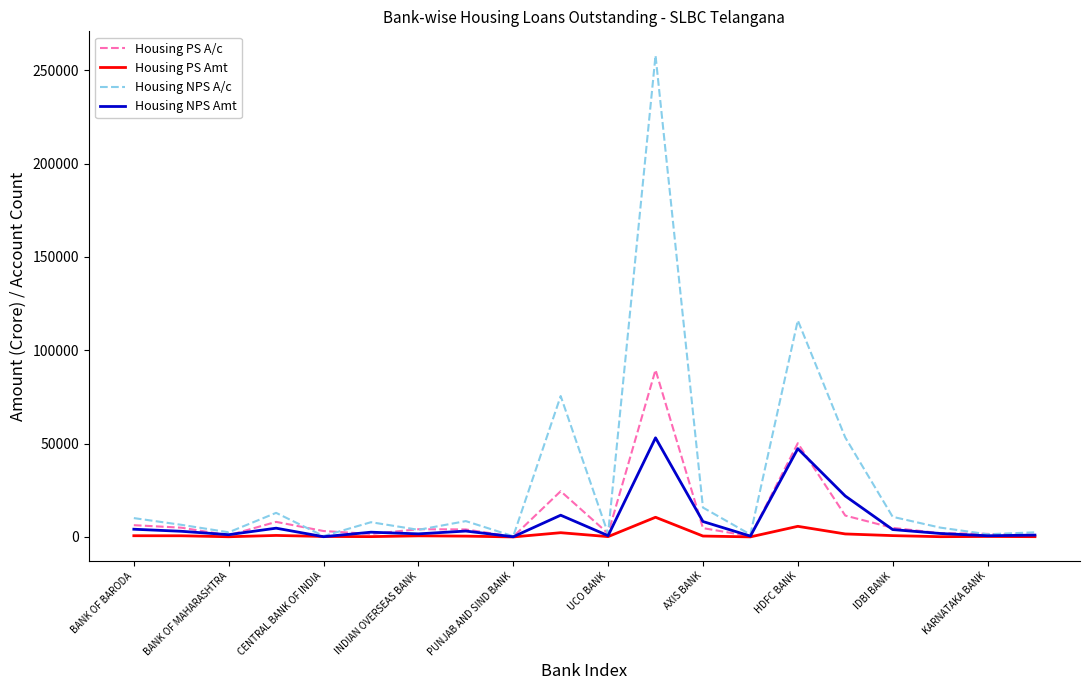

What is the maximum value for Housing NPS Amt?

53112.0